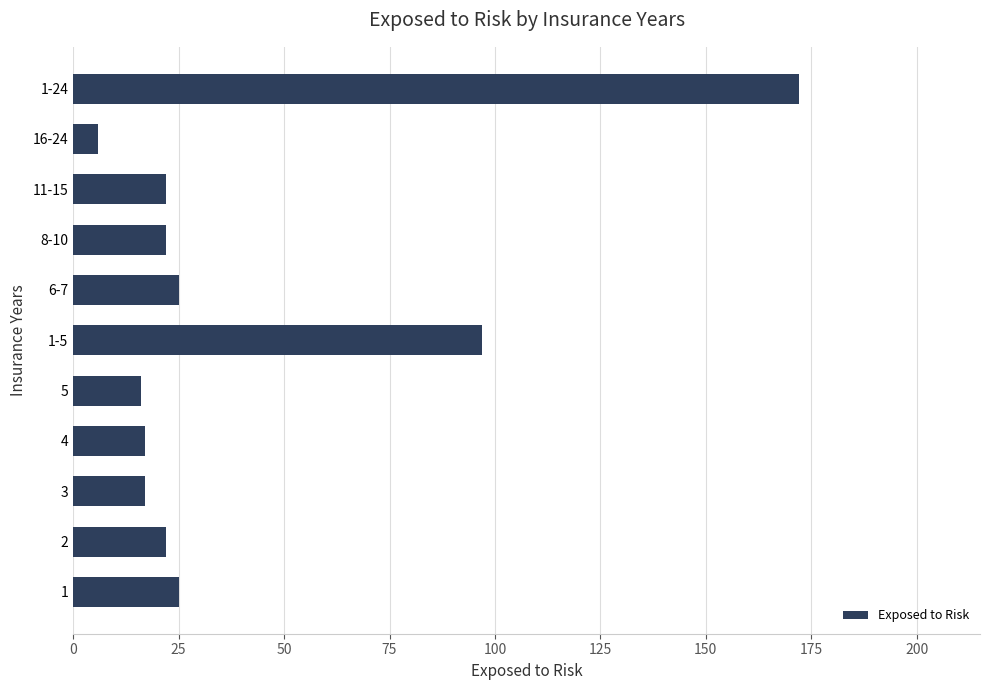

What is the difference between the maximum and minimum values?

166